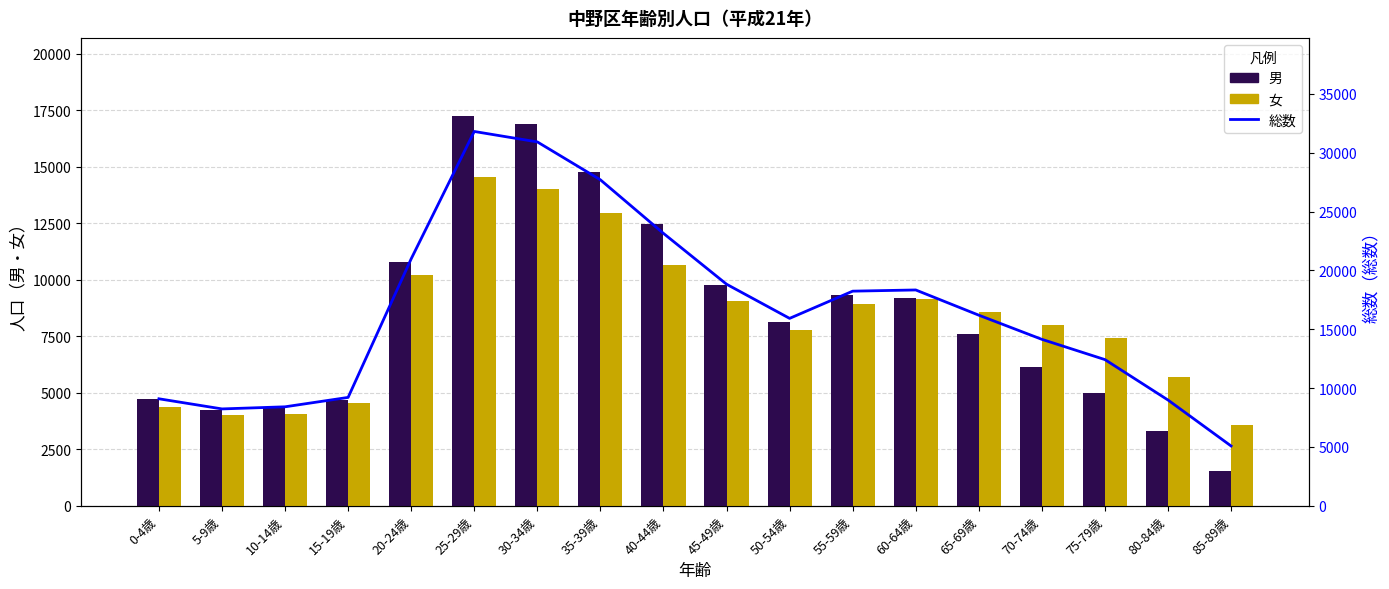

What is the approximate value of 男 at 40-44歳, to the nearest 50?

12500